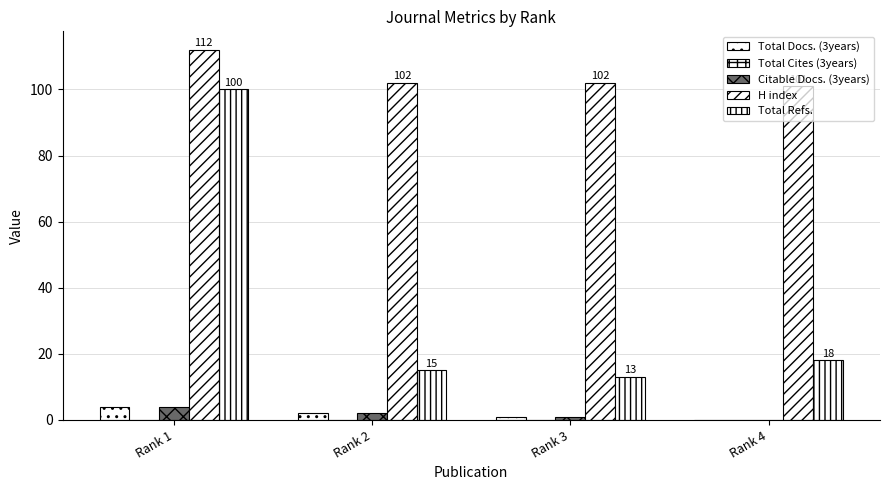

What is the average value of the Total Docs. (3years) series?

2